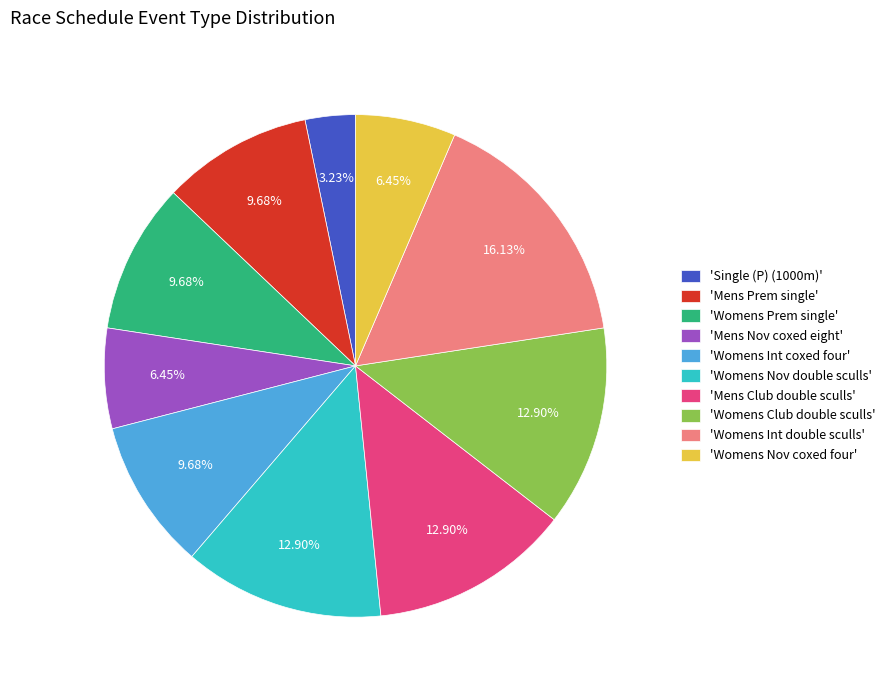

To the nearest percent, what is the difference between the largest and smallest slice percentages?

13%